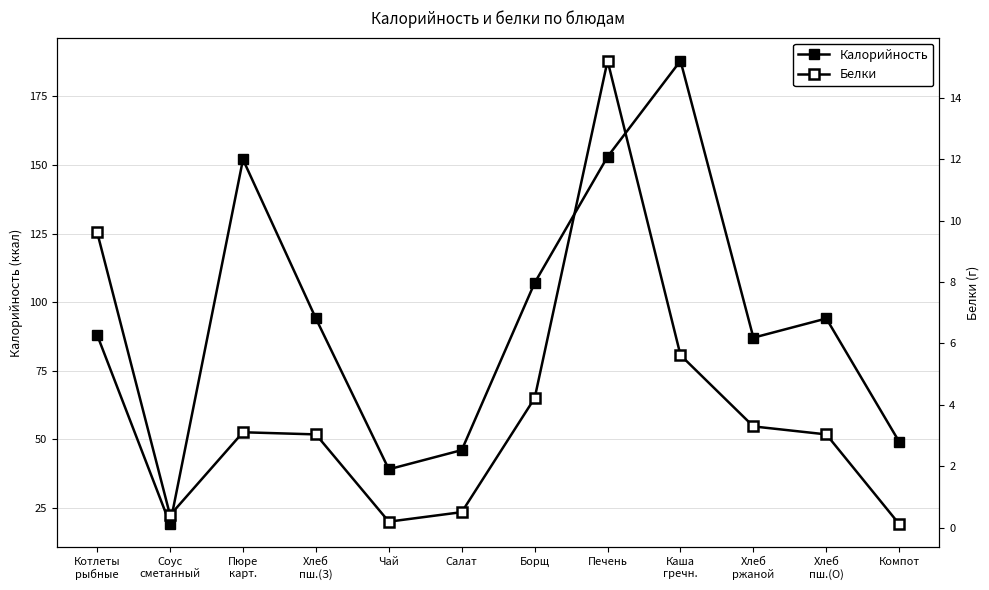

What is the value of the Калорийность point at the 11th from the left?

94.0